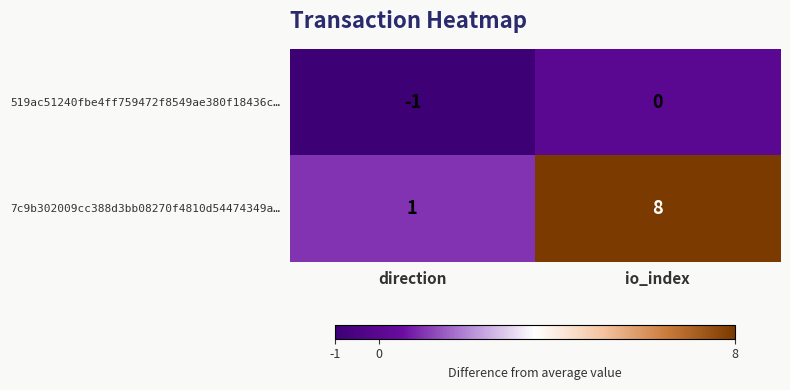

The 519ac51240fbe4ff759472f8549ae380f18436c… series shows -1 at direction. True or false?

True